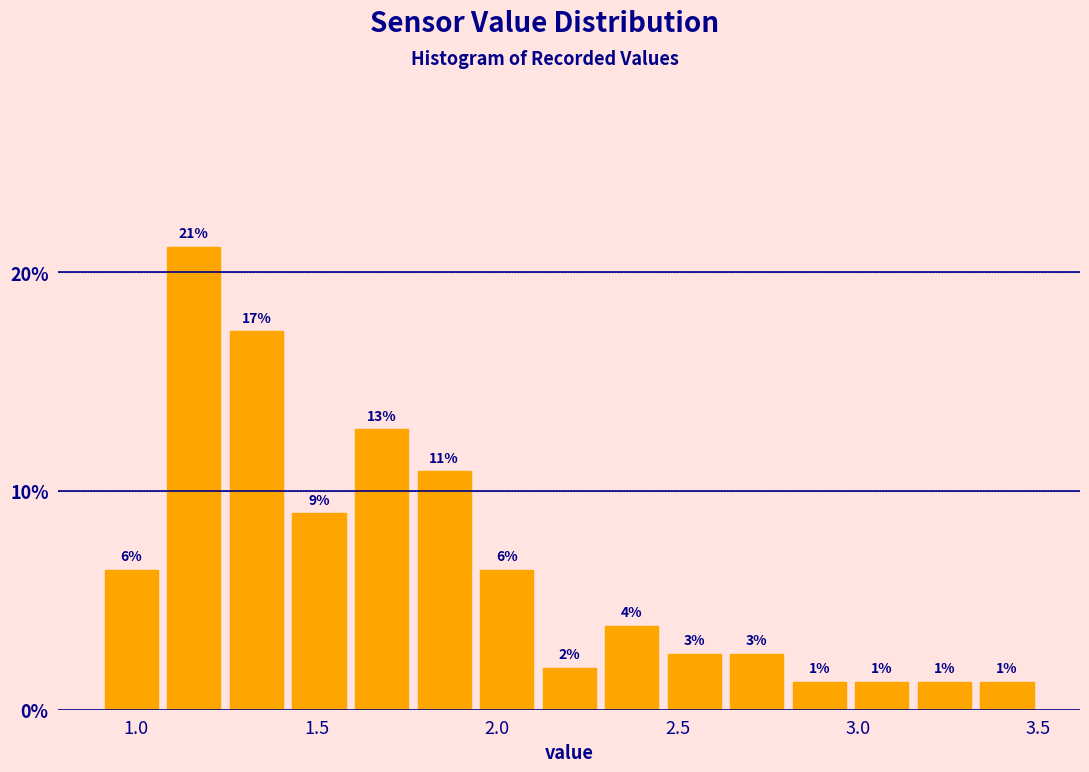

Around what value on the x-axis is the tallest bar? Give the approximate position of its centre, as read against the axis.

1.15